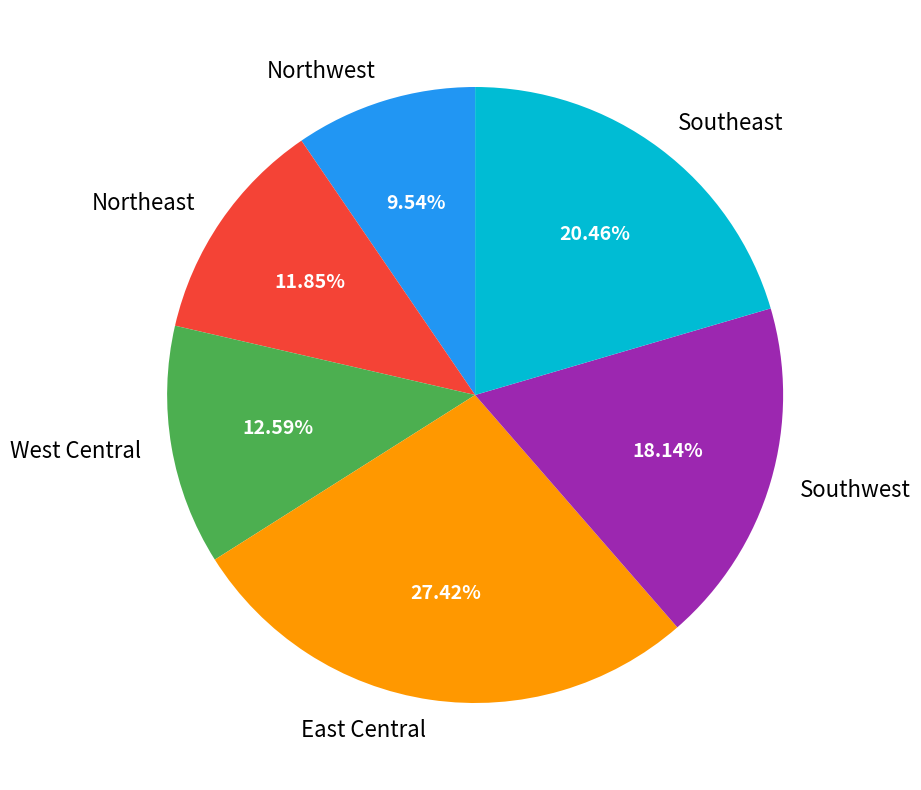

Combined, do Southeast and West Central account for over 50%?

No